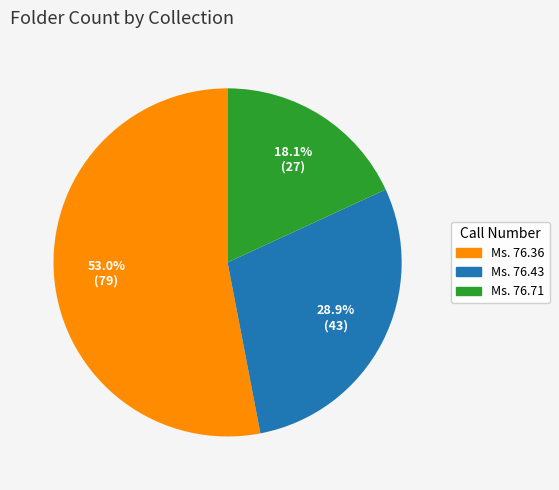

To the nearest percent, what percentage of the pie is Ms. 76.36?

53%